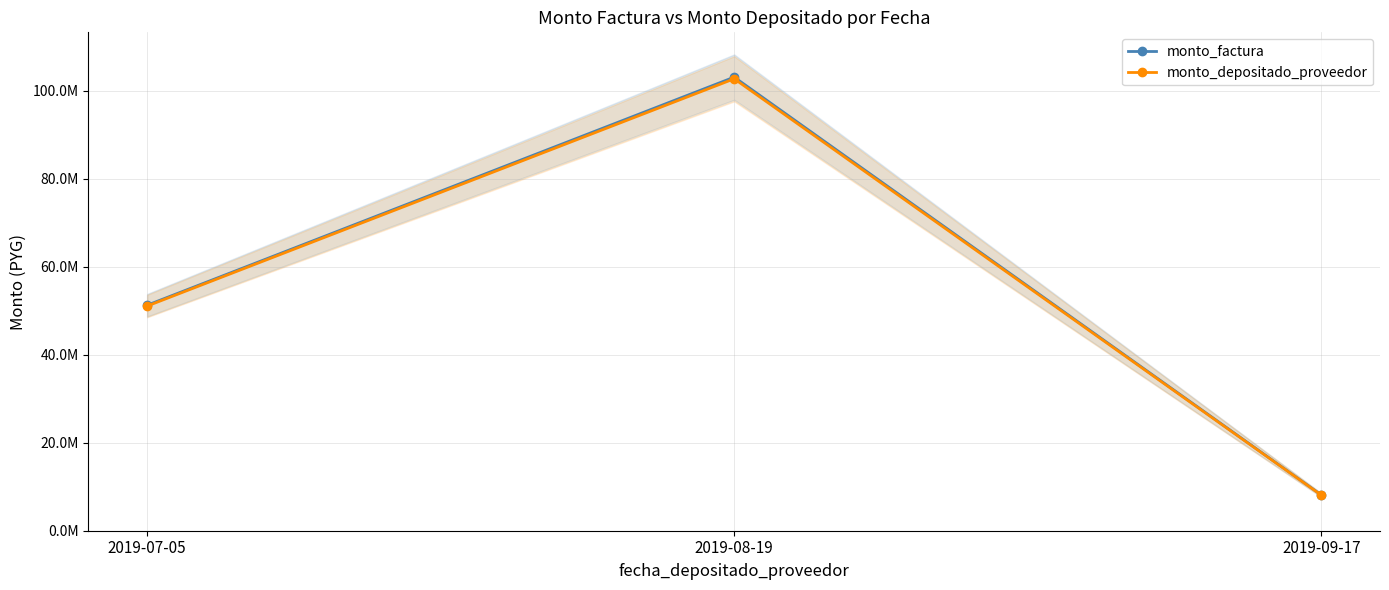

True or false: monto_factura has a value of 10815930 at 2019-09-17.

False